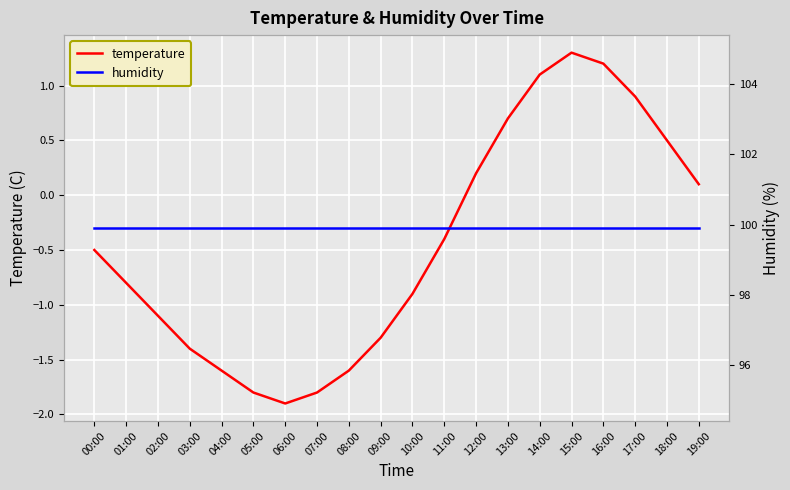

The temperature series shows -1.8 at 07:00. True or false?

True